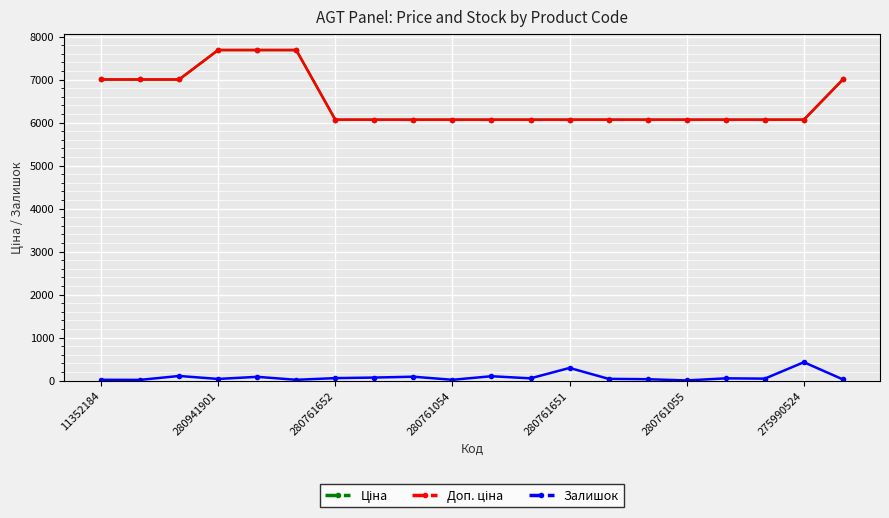

What is the minimum value for Доп. ціна?

6067.2